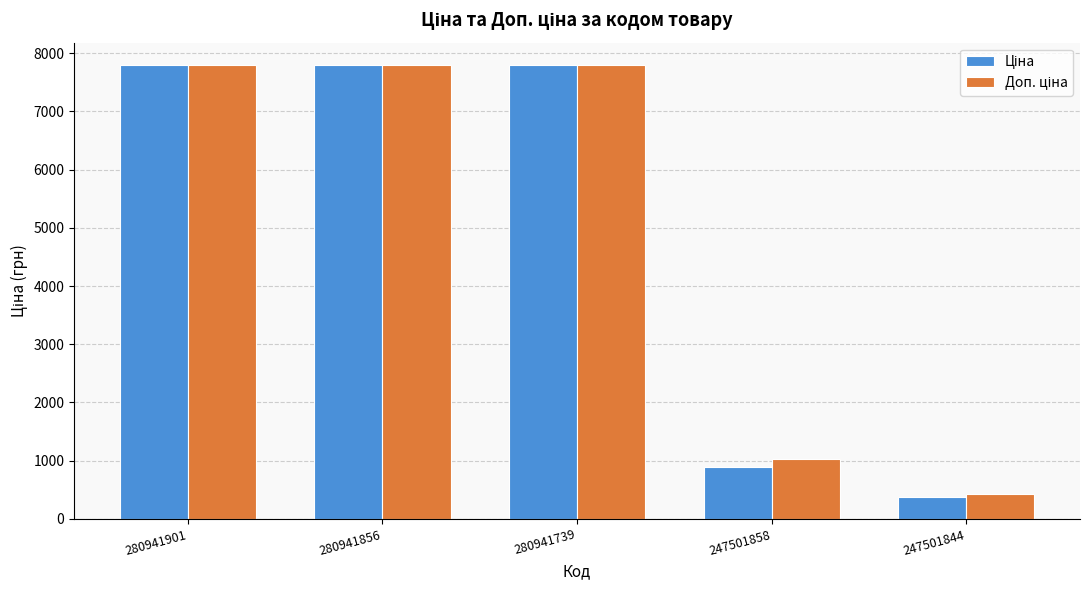

What is the total value across all series at 247501858?

1917.0